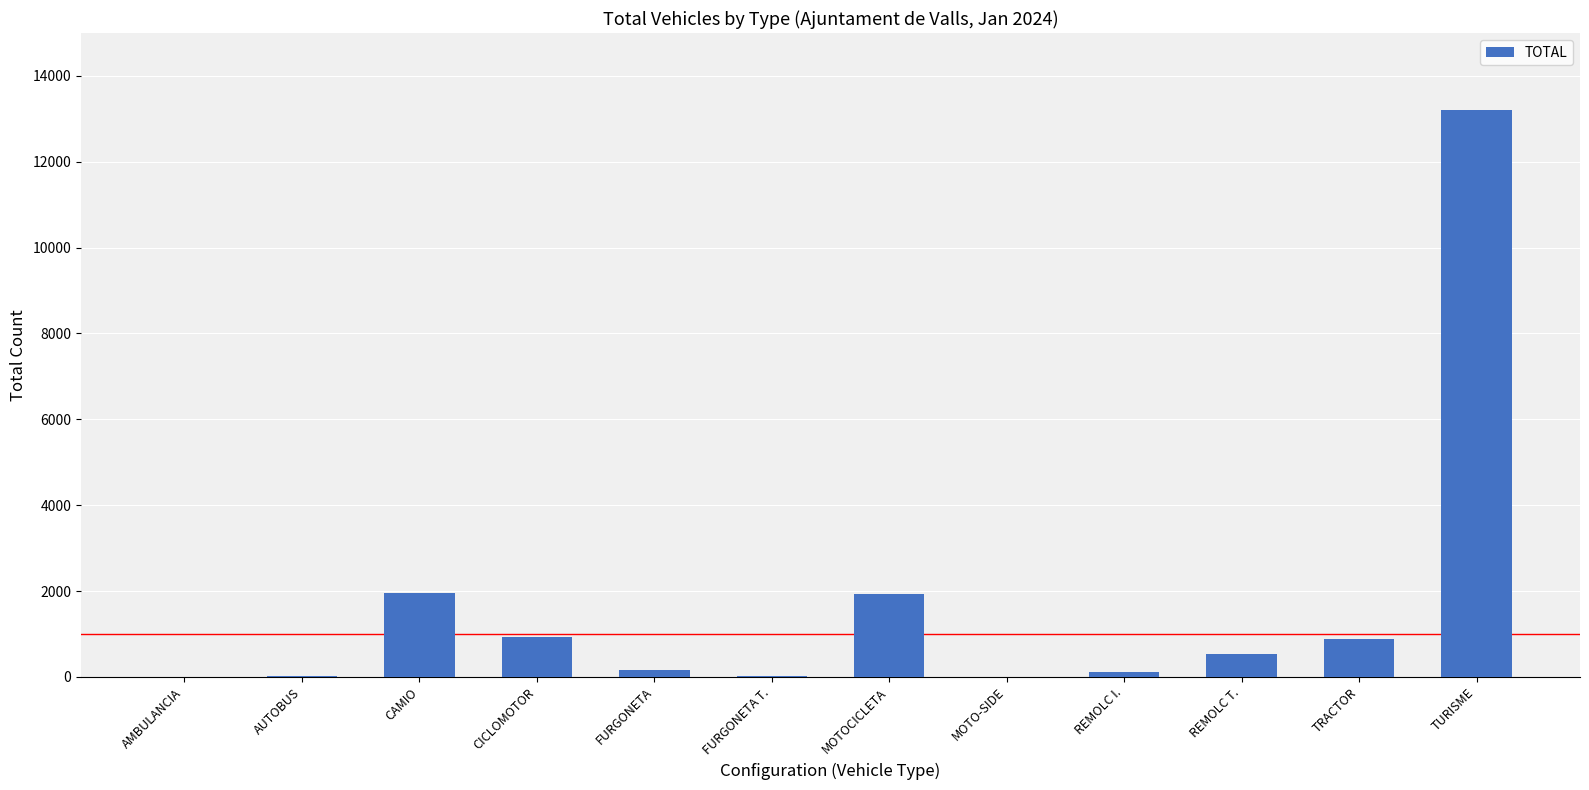

At which label is the value closest to 6605?

CAMIO